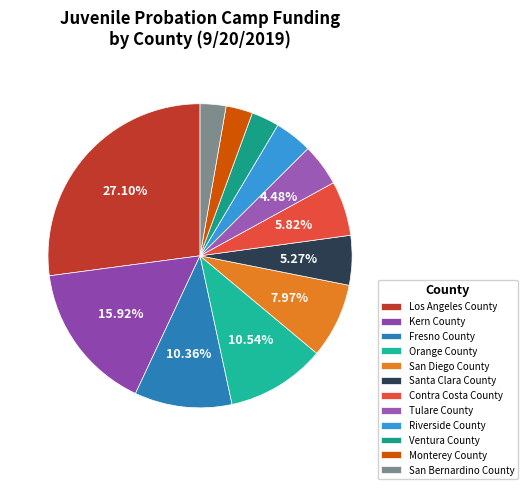

Approximately how many times larger is the value at Ventura County compared to Fresno County?

0.3